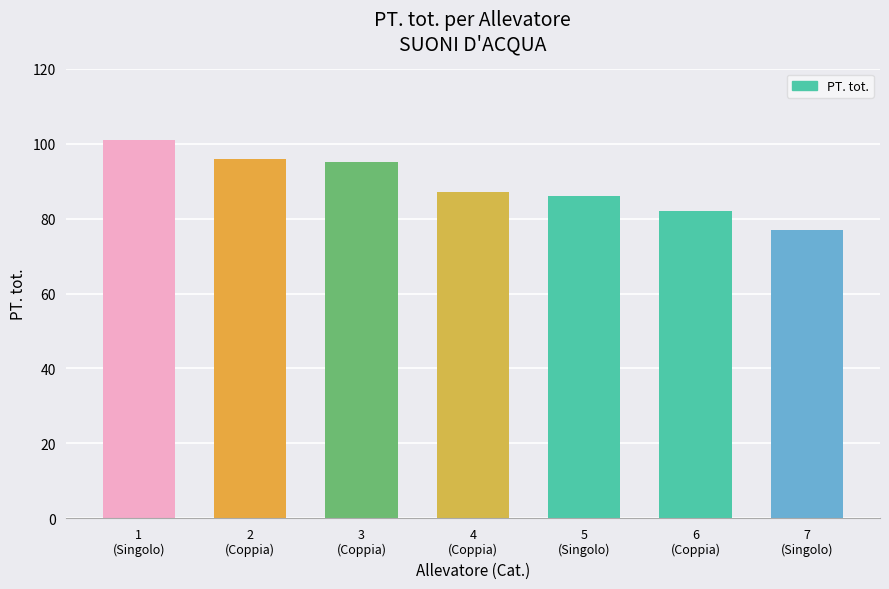

Does the chart contain any negative values?

No